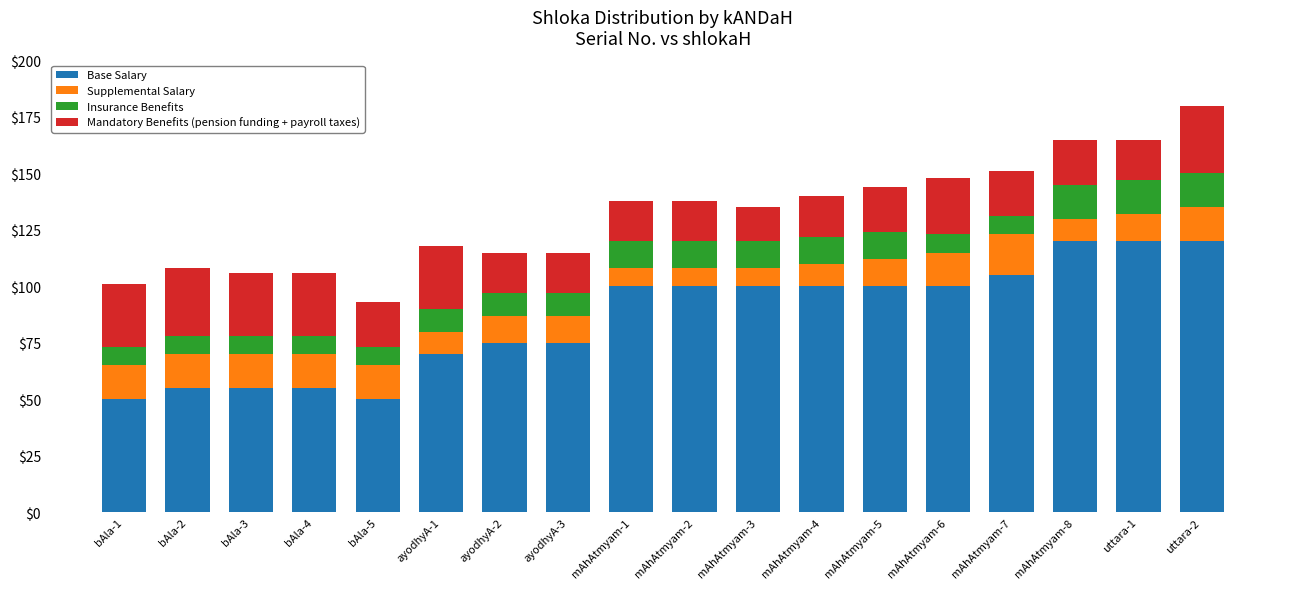

What is the total value across all series at bAla-1?

101